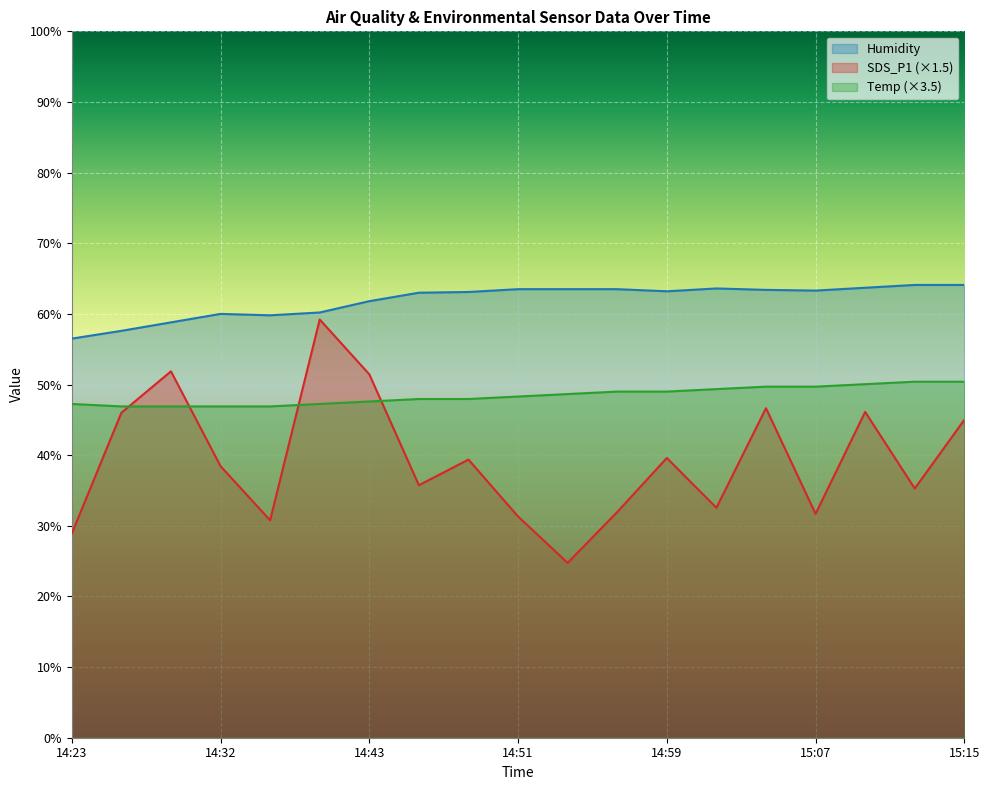

How many lines are shown in the chart?

3